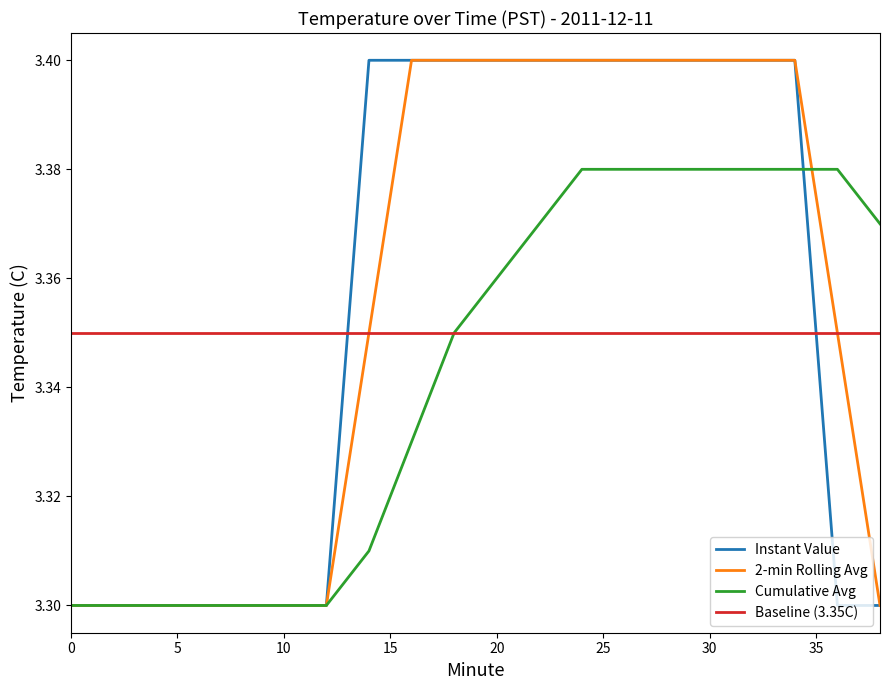

True or false: Instant Value and 2-min Rolling Avg intersect in this chart.

False